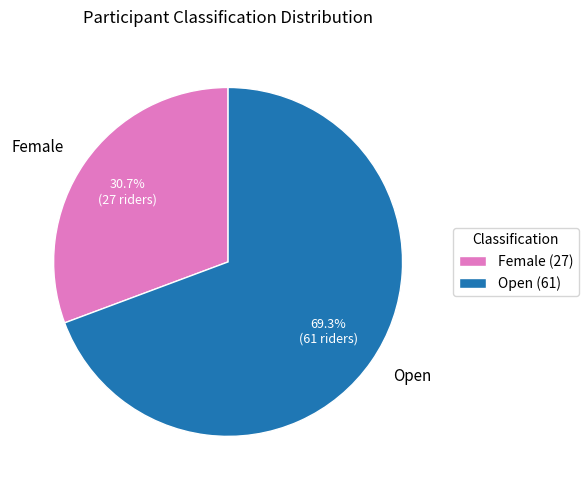

How many slices are in this pie chart?

2